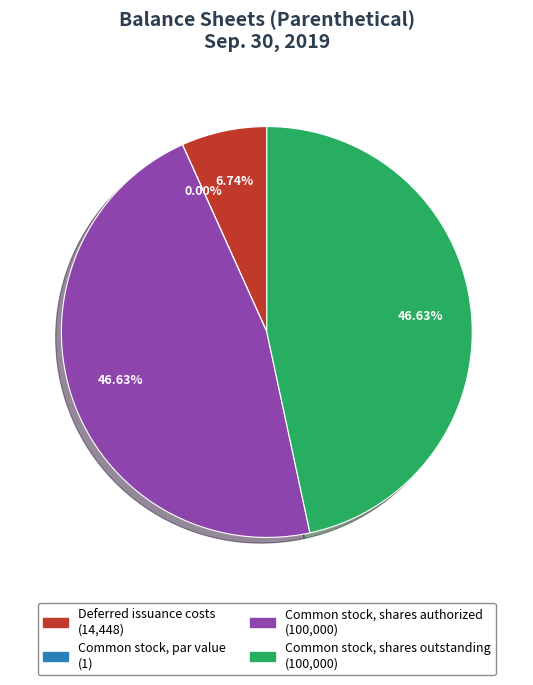

Do Common stock, shares outstanding and Common stock, shares authorized together represent more than half of the pie?

Yes